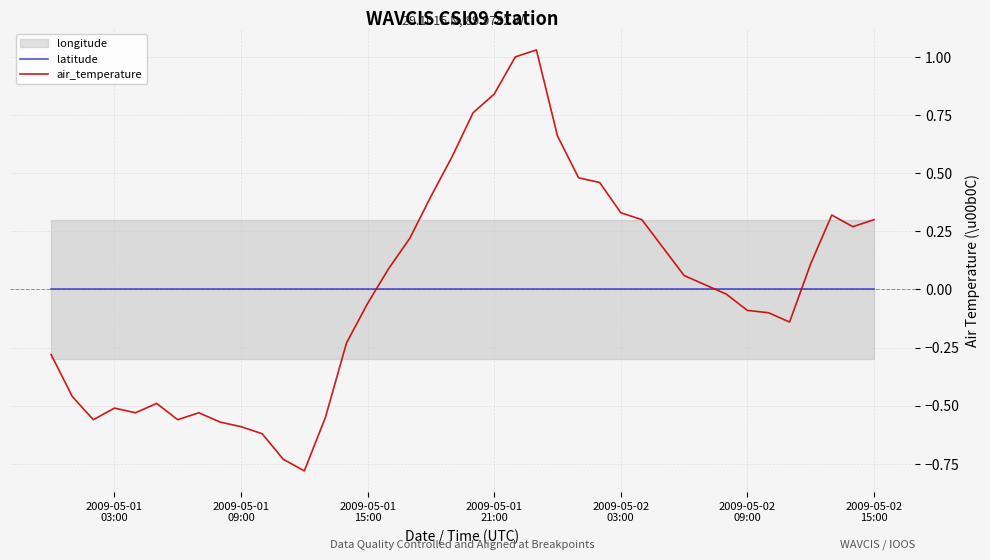

How many times do latitude and air_temperature cross each other?

3